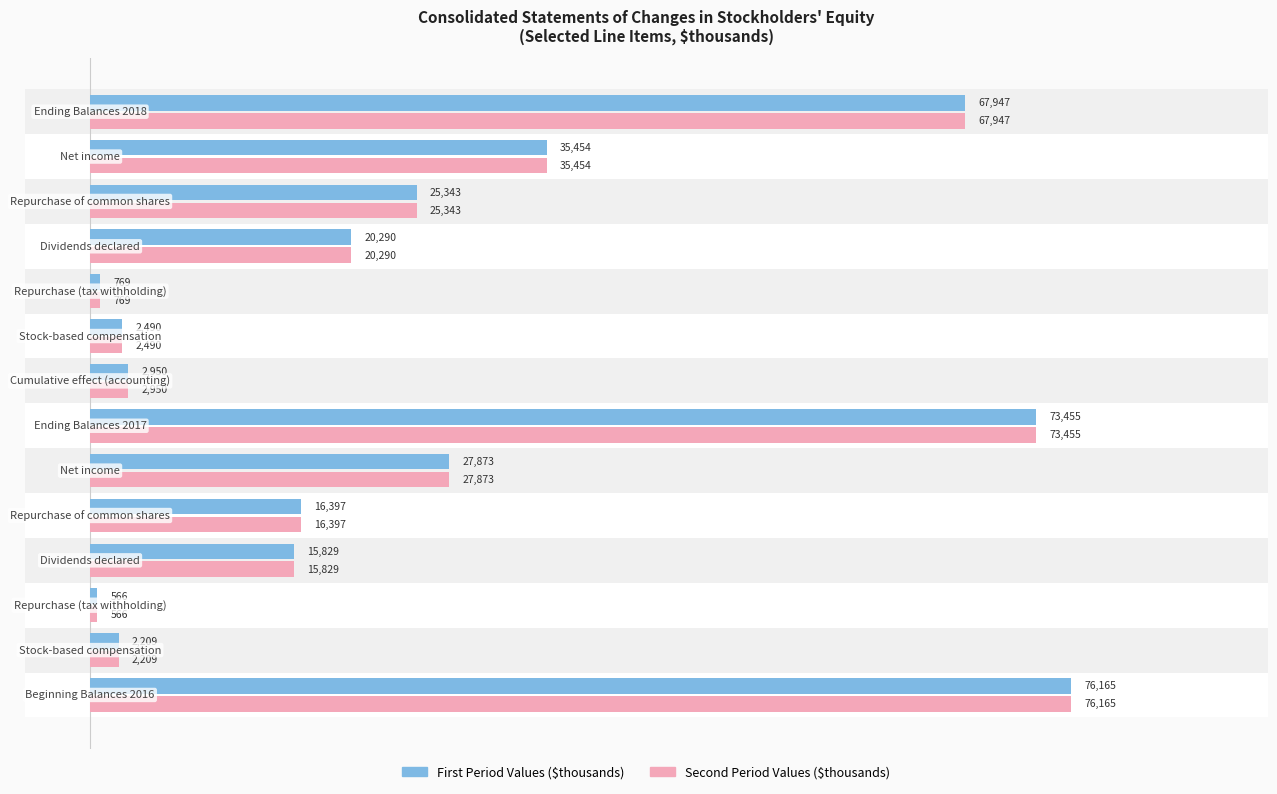

How many categories are shown in the chart?

14